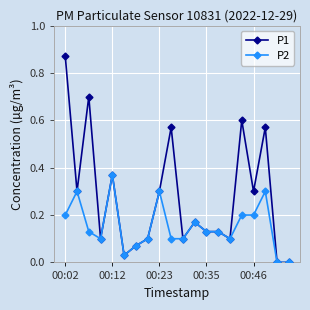

List the series in order of their peak value, lowest first.

P2, P1